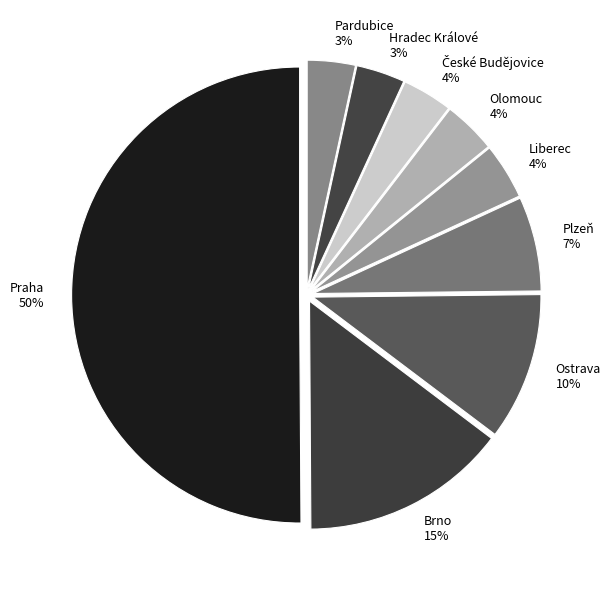

To the nearest percent, what is the combined percentage of Pardubice and Praha?

53%